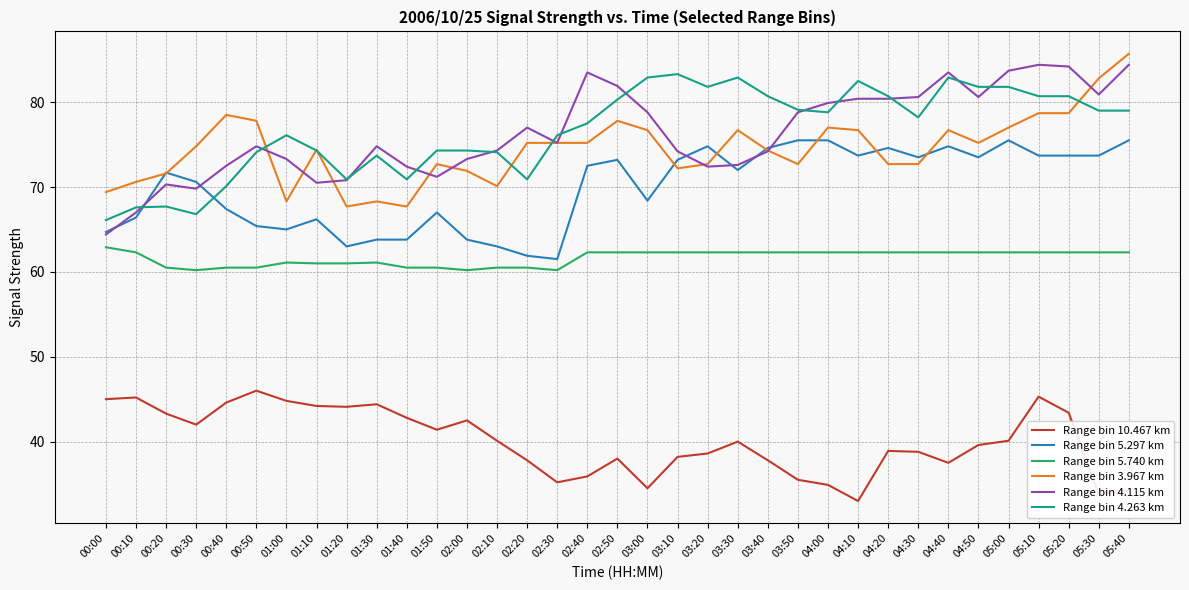

Which series changed the most between 00:40 and 01:50?

Range bin 3.967 km